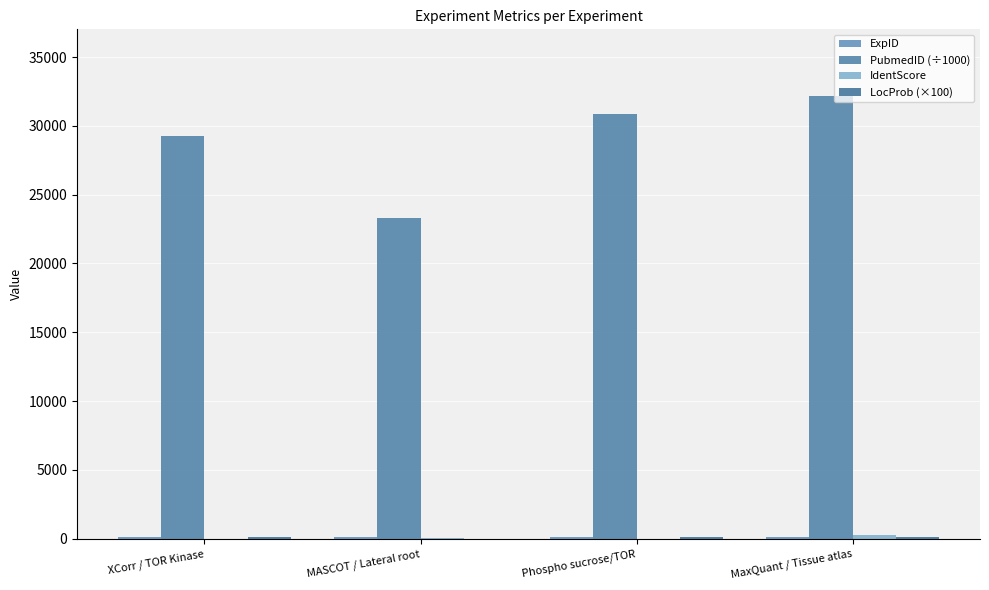

At which label does PubmedID (÷1000) first exceed 30833?

Phospho sucrose/TOR